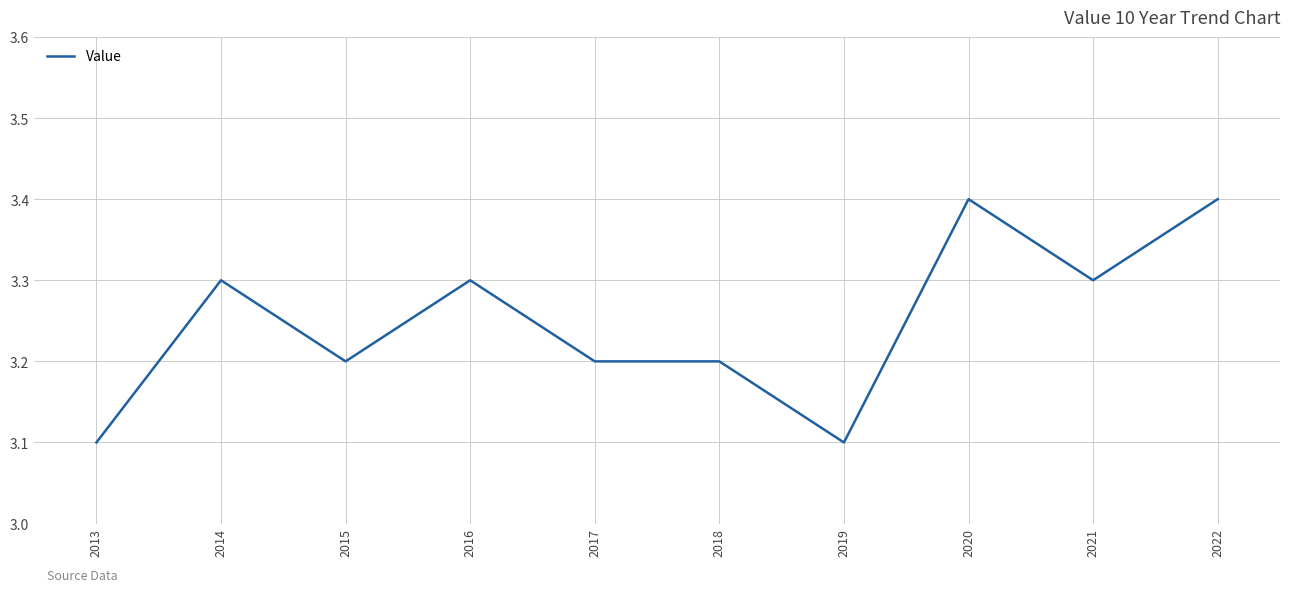

At which category does the data reach its first local peak?

2014